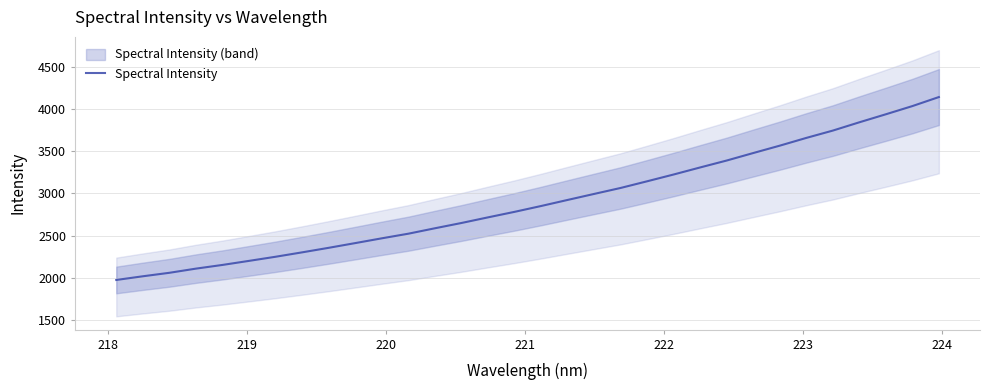

What is the highest value of the Spectral Intensity series?

4140.0